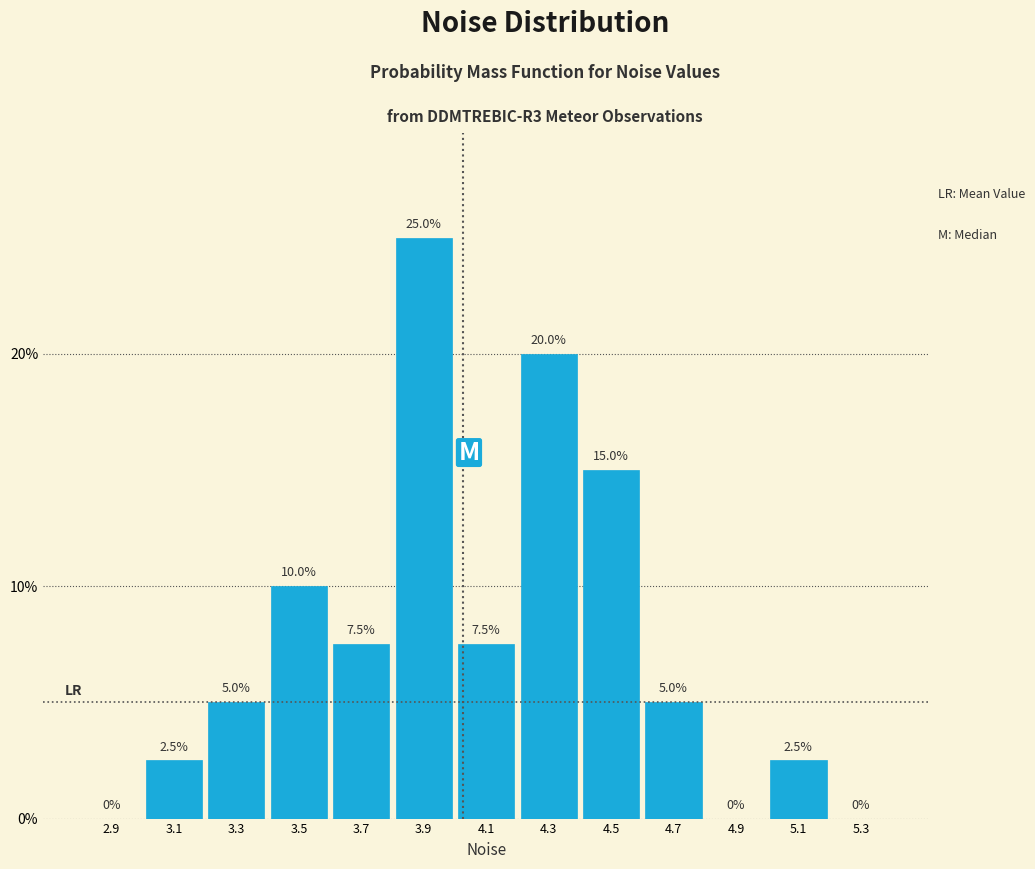

Reading left to right, transcribe this chart: for each bar, give the range it covers on the x-axis and its height.

2.8 to 3.0: 0.0
3.0 to 3.2: 2.5
3.2 to 3.4: 5.0
3.4 to 3.6: 10.0
3.6 to 3.8: 7.5
3.8 to 4.0: 25.0
4.0 to 4.2: 7.5
4.2 to 4.4: 20.0
4.4 to 4.6: 15.0
4.6 to 4.8: 5.0
4.8 to 5.0: 0.0
5.0 to 5.2: 2.5
5.2 to 5.4: 0.0